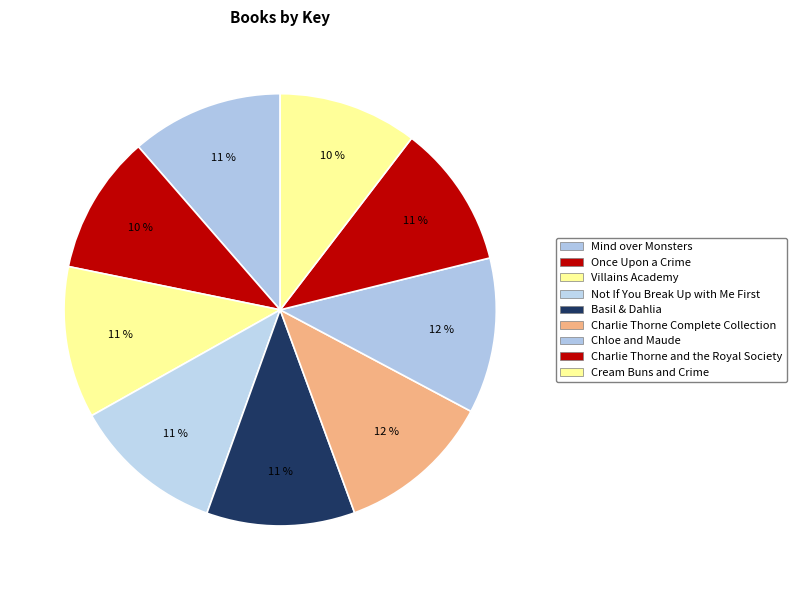

Combined, what portion of the pie is Chloe and Maude and Villains Academy?

23.0%